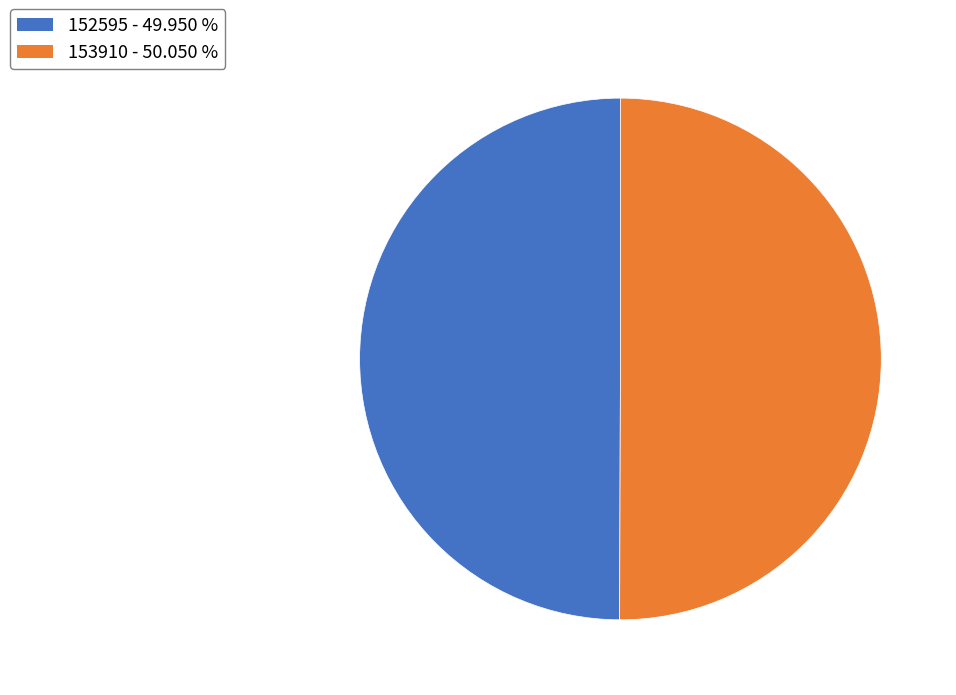

Combined, do 152595 and 153910 account for over 50%?

Yes